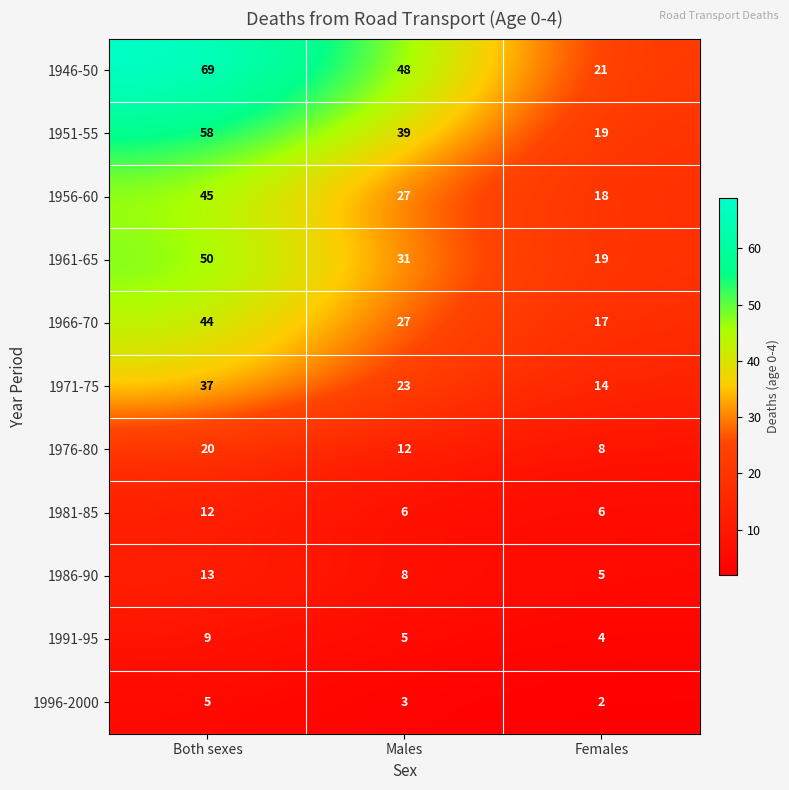

The 1971-75 series shows 37 at Both sexes. True or false?

True